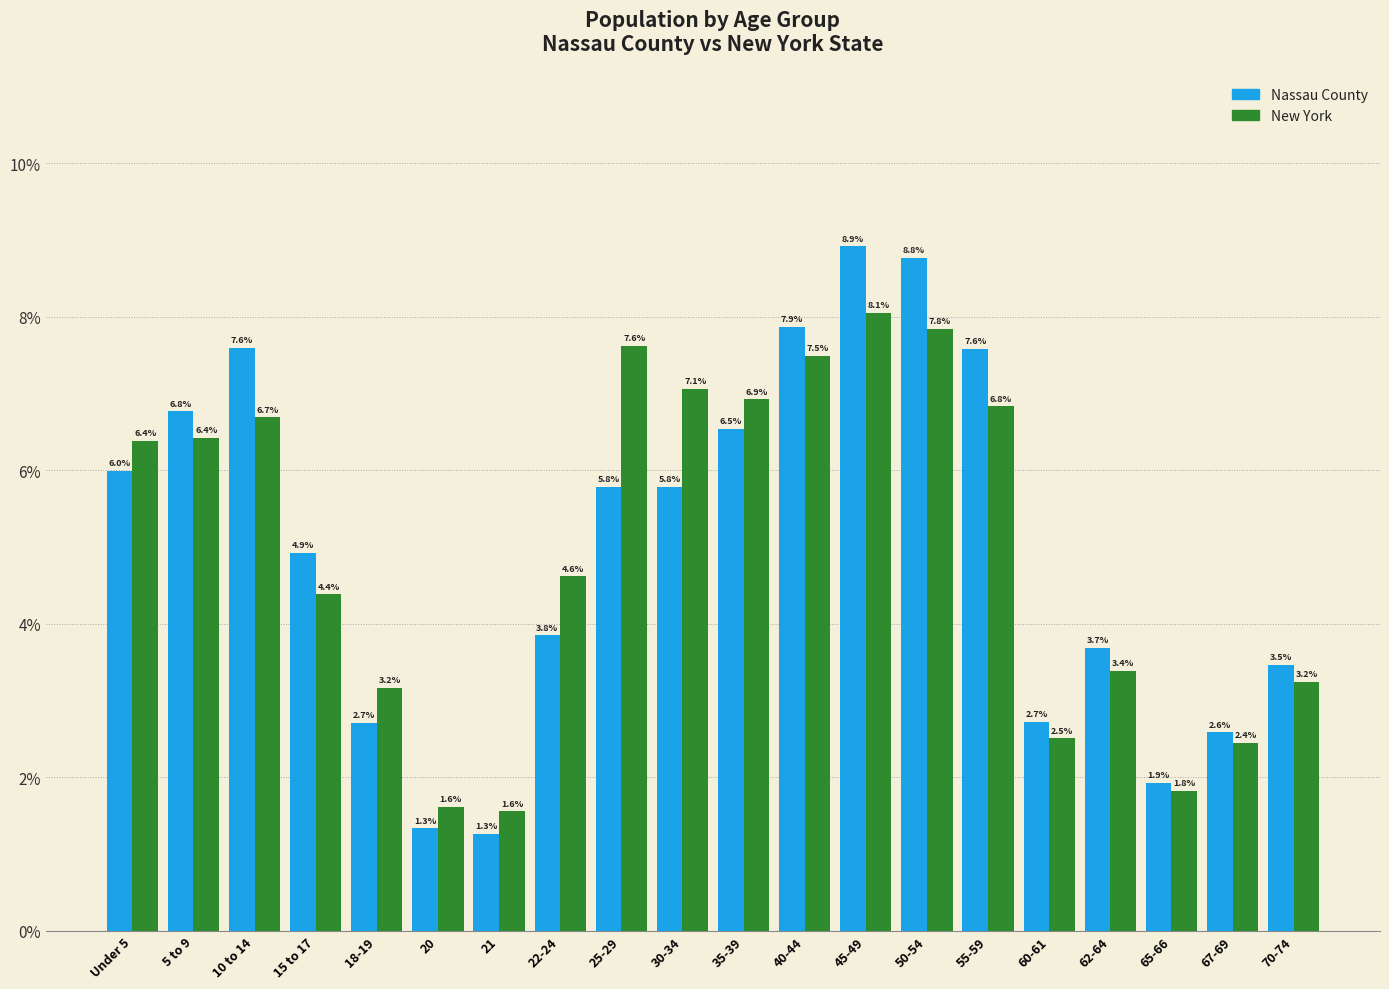

Reading left to right, what are all the values shown in this chart?

Nassau County: Under 5=6.0	5 to 9=6.8	10 to 14=7.6	15 to 17=4.9	18-19=2.7	20=1.3	21=1.3	22-24=3.8	25-29=5.8	30-34=5.8	35-39=6.5	40-44=7.9	45-49=8.9	50-54=8.8	55-59=7.6	60-61=2.7	62-64=3.7	65-66=1.9	67-69=2.6	70-74=3.5
New York: Under 5=6.4	5 to 9=6.4	10 to 14=6.7	15 to 17=4.4	18-19=3.2	20=1.6	21=1.6	22-24=4.6	25-29=7.6	30-34=7.1	35-39=6.9	40-44=7.5	45-49=8.1	50-54=7.8	55-59=6.8	60-61=2.5	62-64=3.4	65-66=1.8	67-69=2.4	70-74=3.2